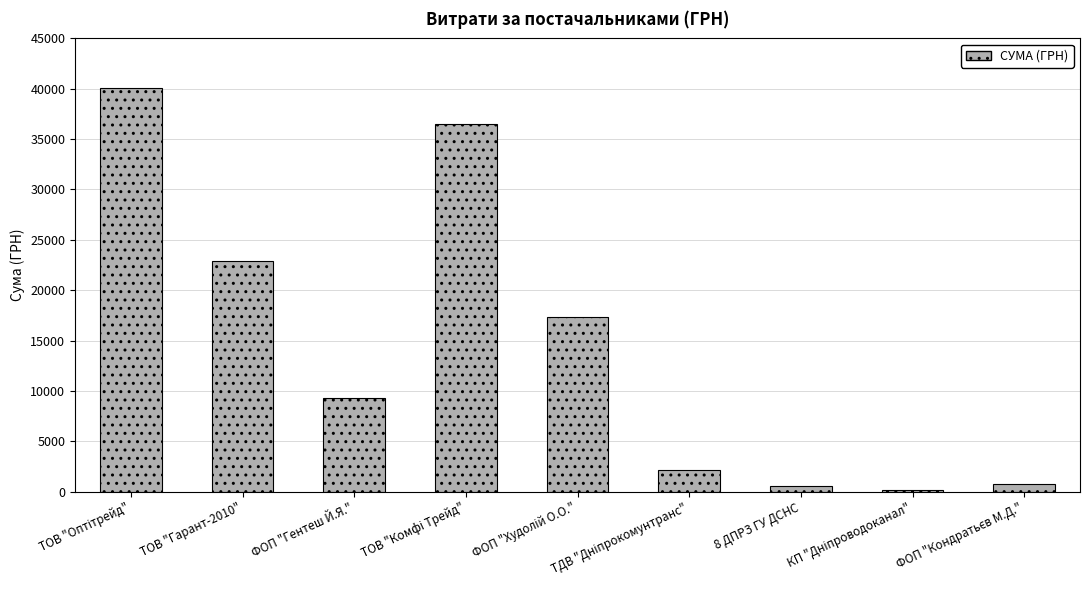

What is the difference between the maximum and minimum values?

39901.0